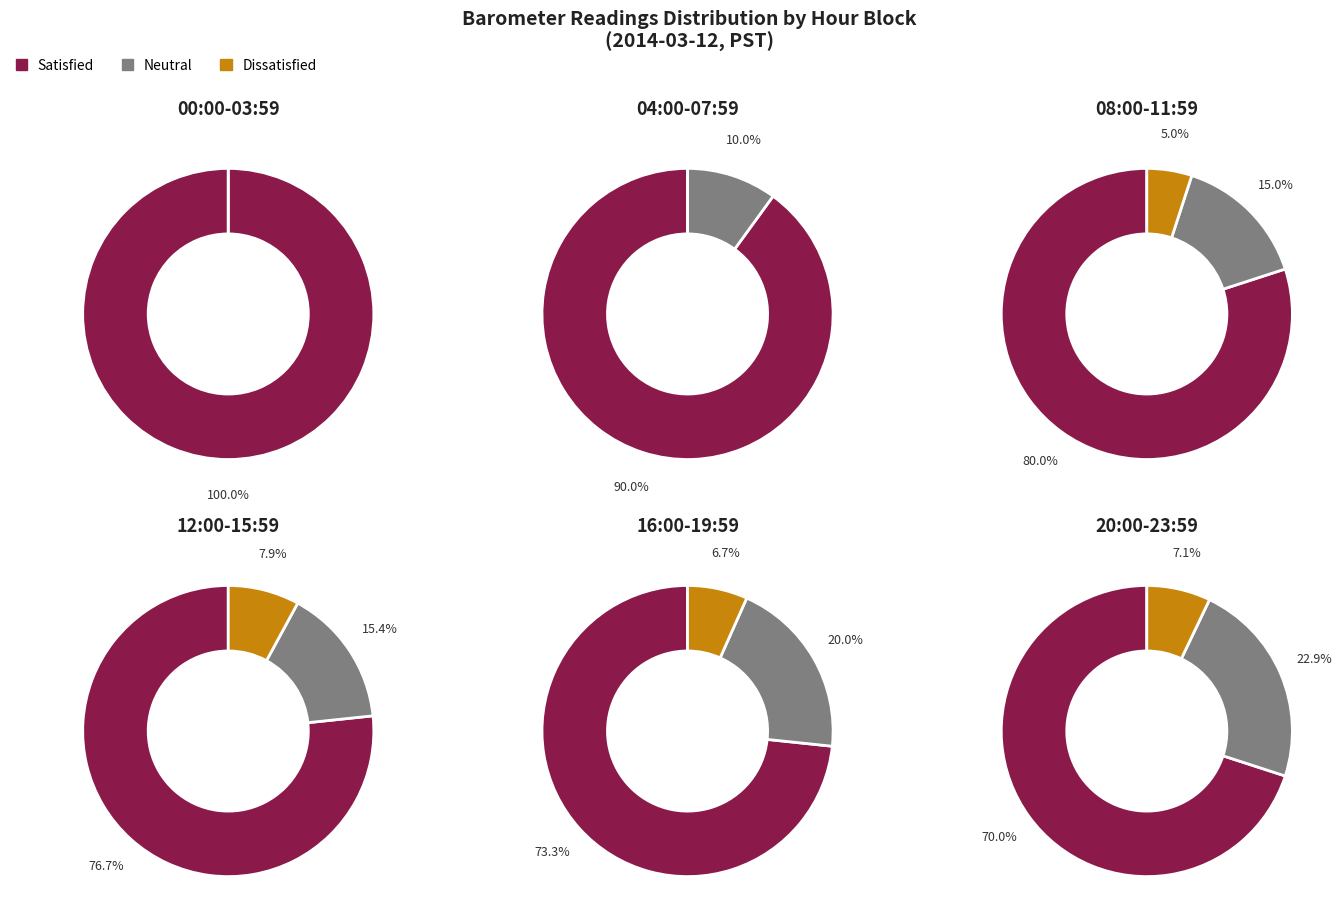

The Hour 5 slice represents 34% of the pie. True or false?

False